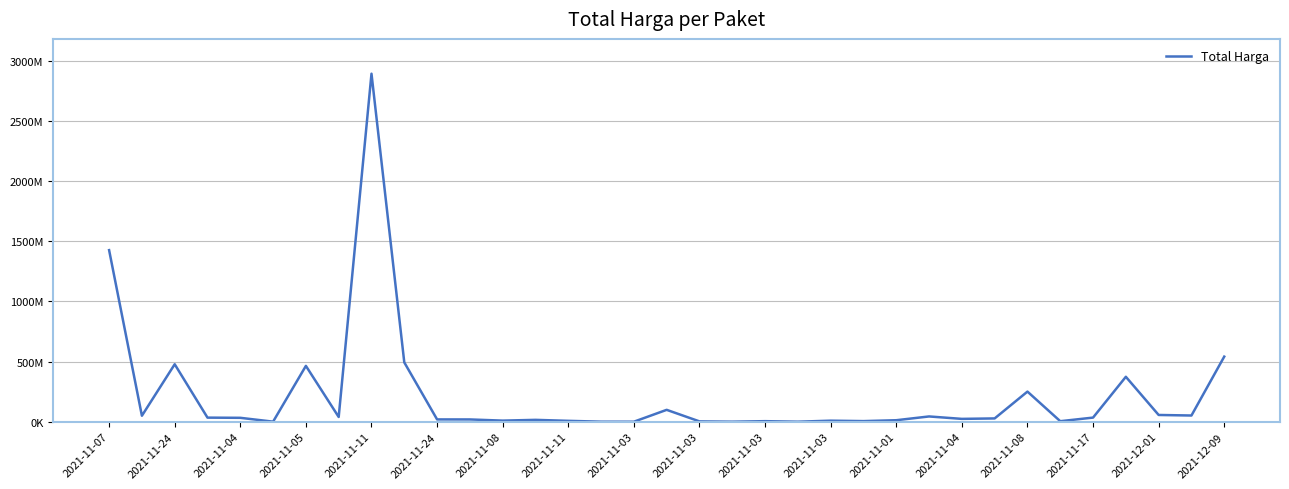

Is this an area chart (filled region under the line)?

No